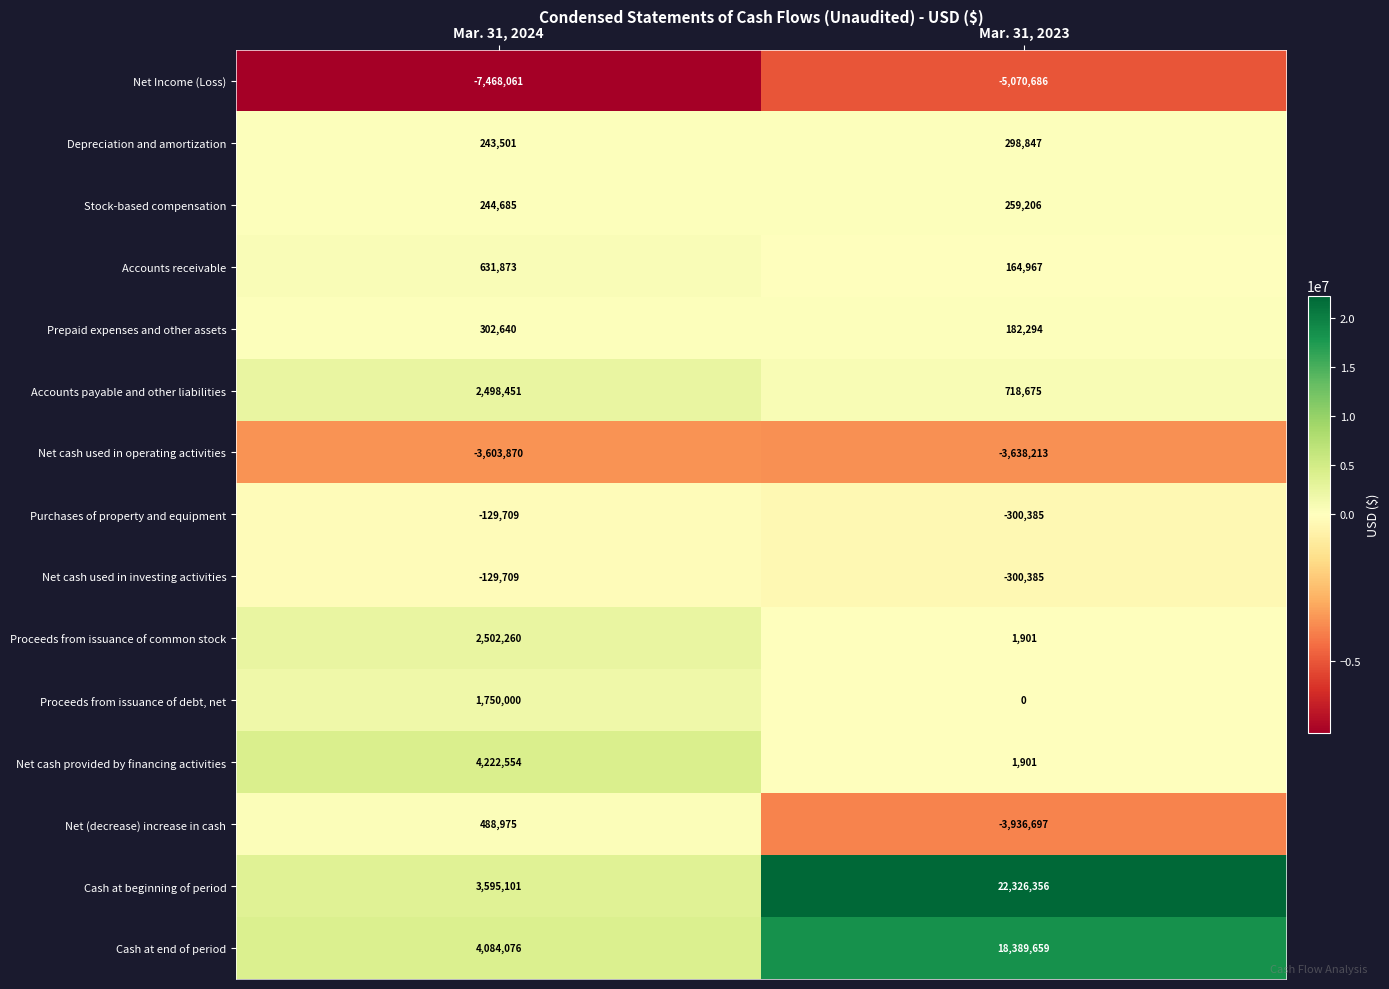

What is the total value across all series at Mar. 31, 2023?

29097440